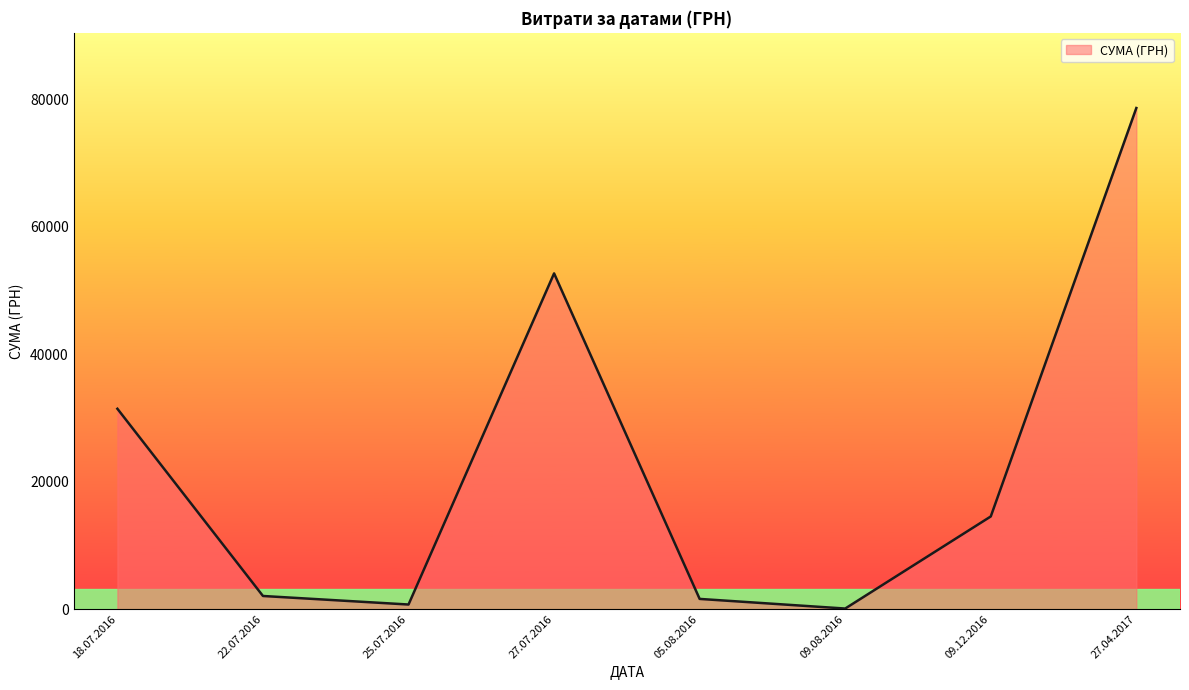

Approximately how many times larger is the value at 27.07.2016 compared to 27.04.2017?

0.7